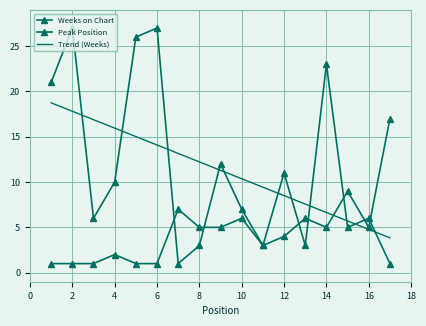

What is the highest value of the Trend (Weeks) series?

18.7